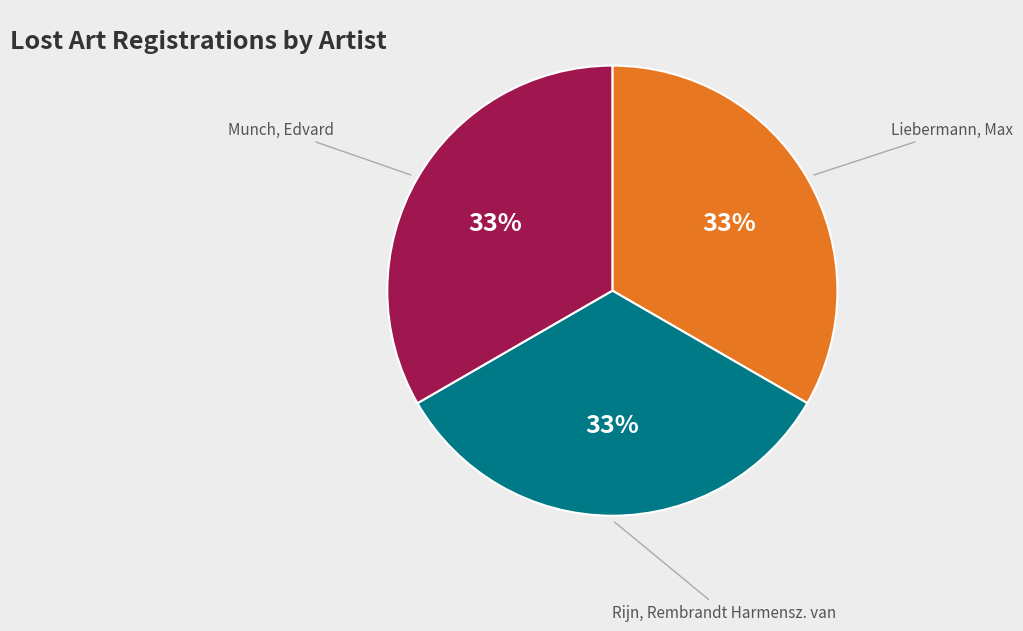

Is there any slice that represents more than half of the pie?

No